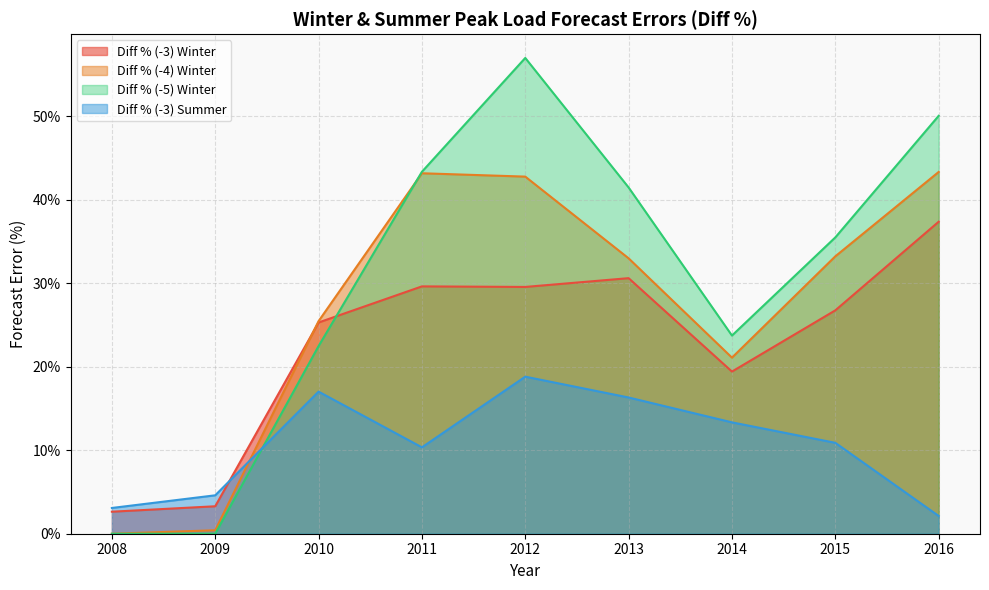

Does the chart have visible grid lines?

Yes